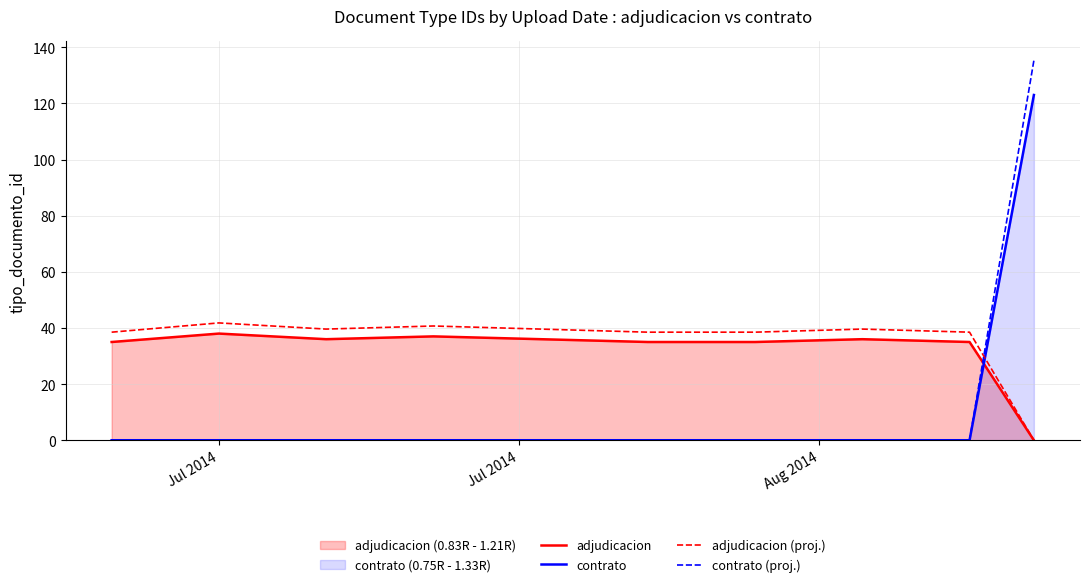

Which series has the largest range (max minus min)?

contrato (proj.)